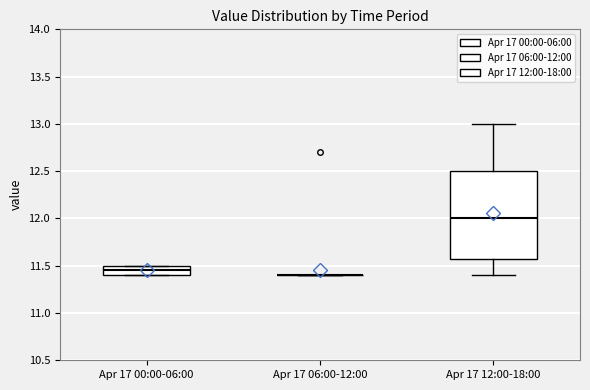

Which box is the tallest, from its lower edge to its upper edge?

Apr 17 12:00-18:00